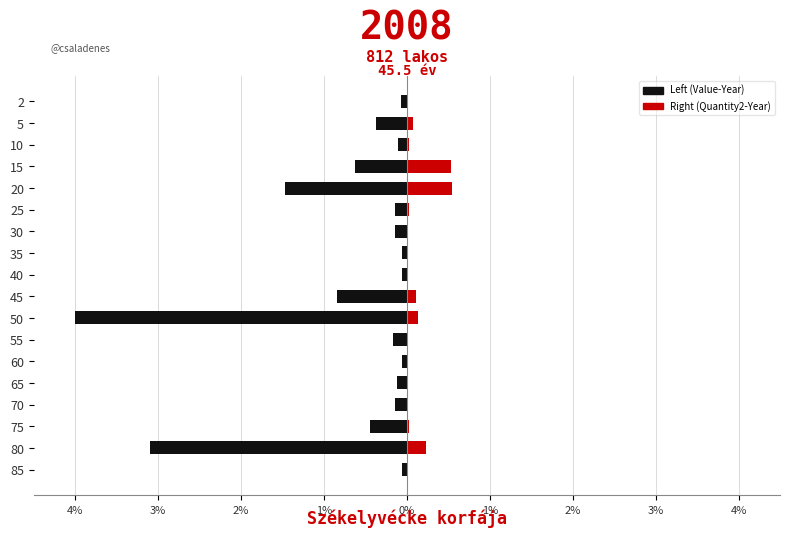

What is the minimum value shown in the chart?

-4.0